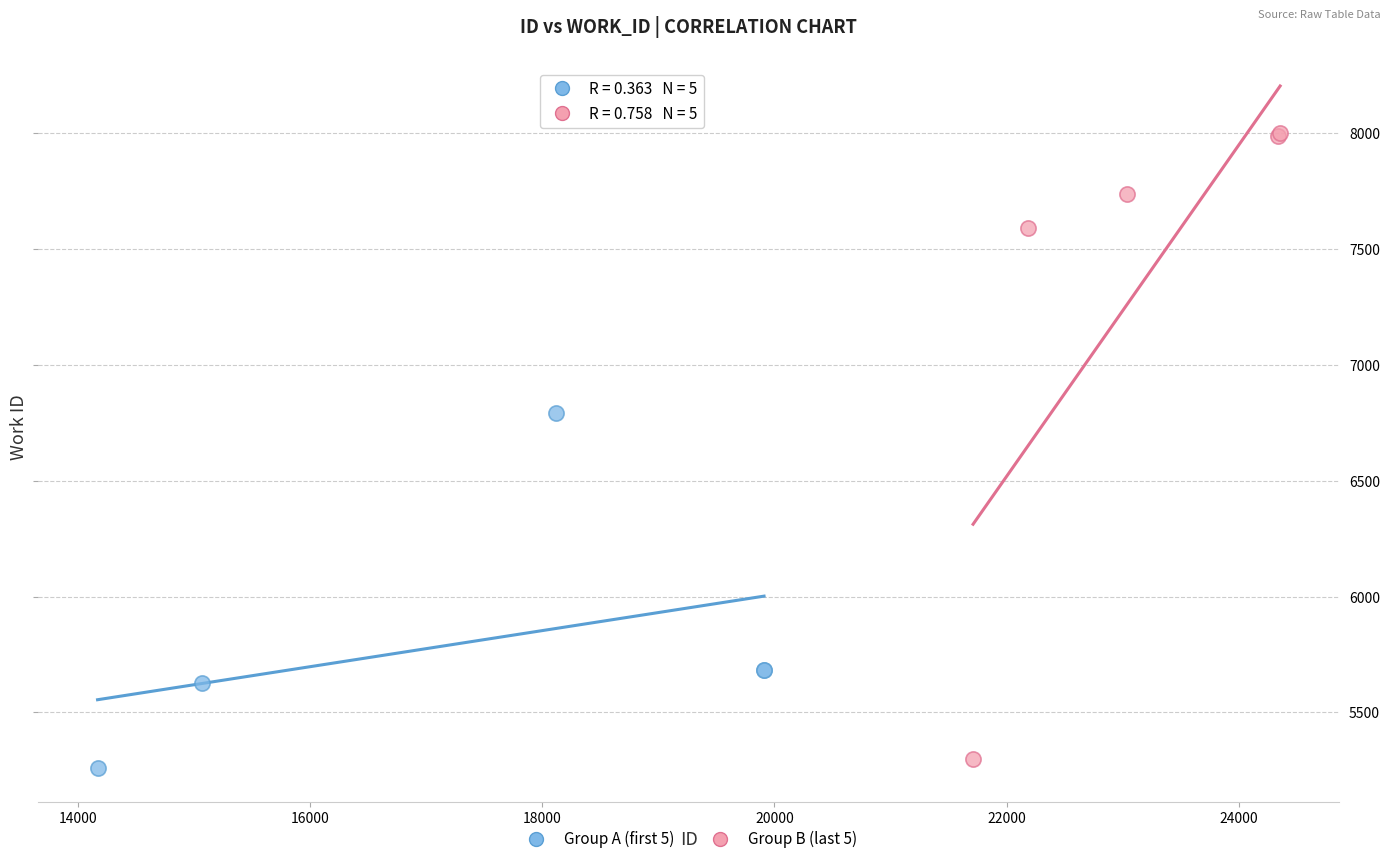

Which series has the largest Y range (max minus min)?

Group B (last 5)